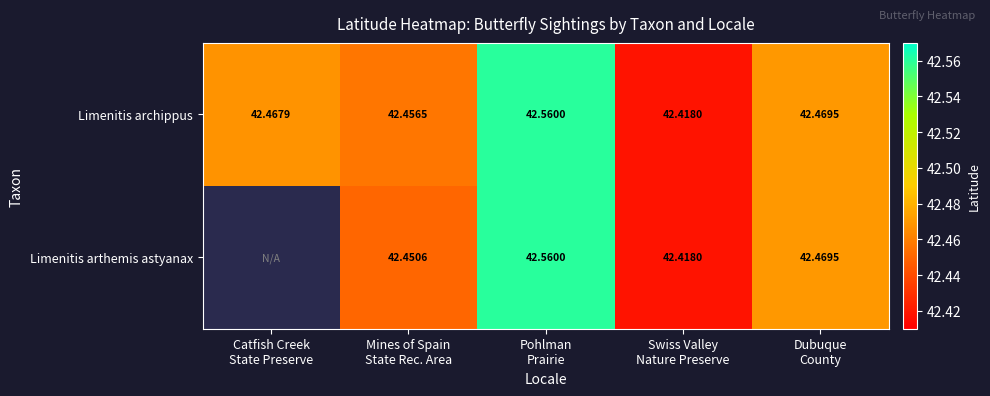

True or false: Limenitis arthemis astyanax has a value of 0.0 at Catfish Creek State Preserve.

True